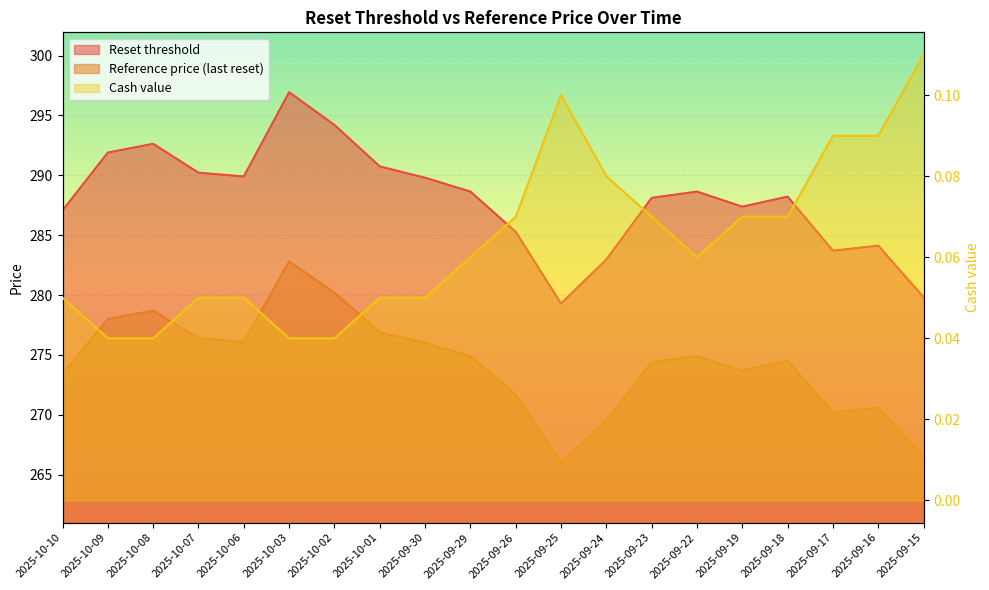

At how many categories does at least one series exceed 35?

20